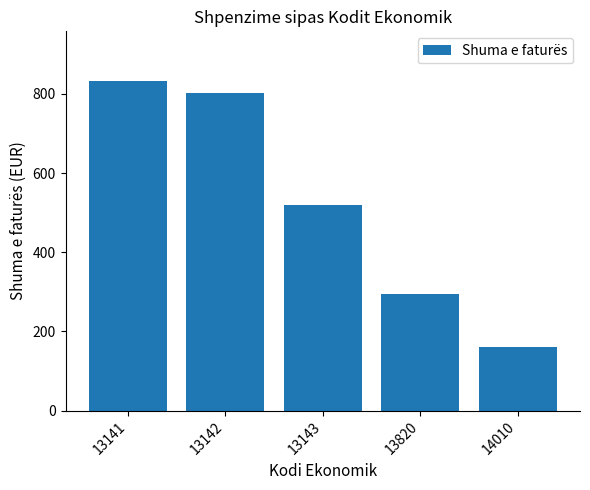

Which label corresponds to the largest value in the chart?

13141